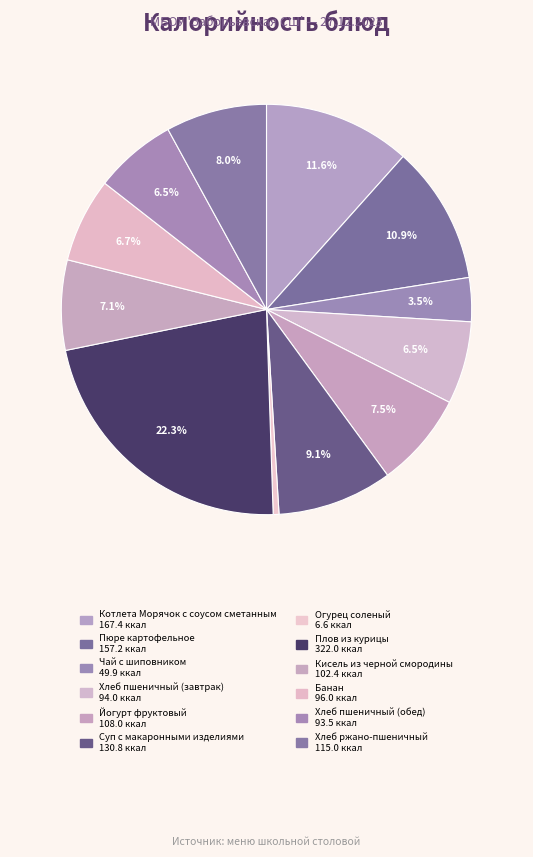

What is the change in value from Чай с шиповником to Хлеб ржано-пшеничный?

+65.0